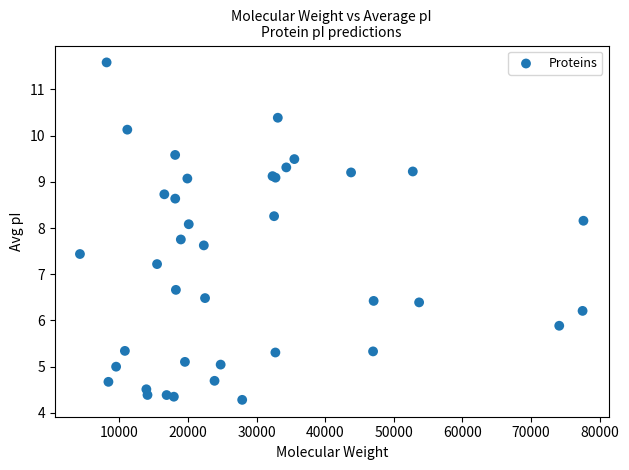

What Y value in the scatter plot is closest to 7?

7.2